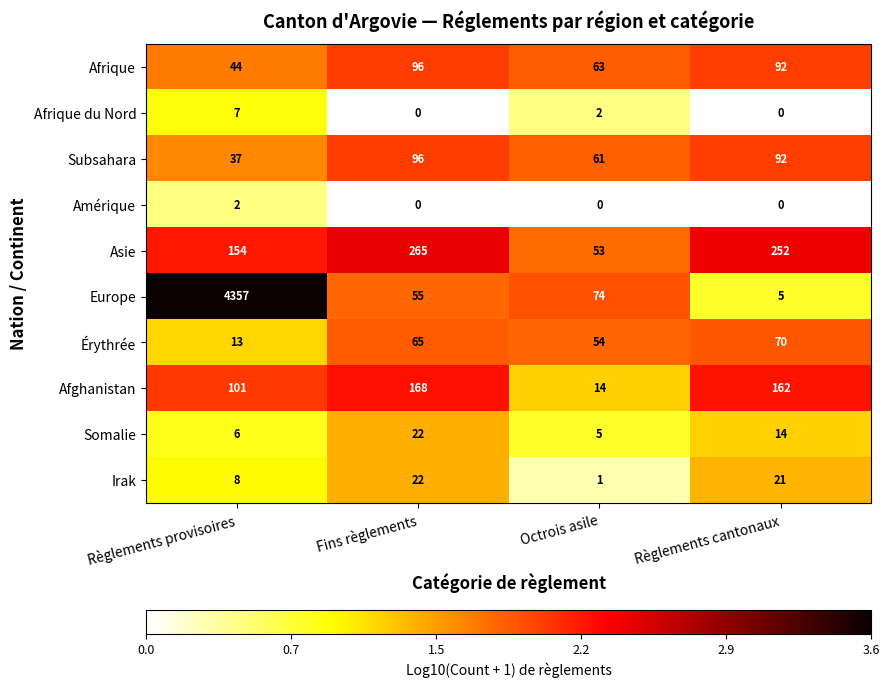

What is the total value across all series at Règlements cantonaux?

708